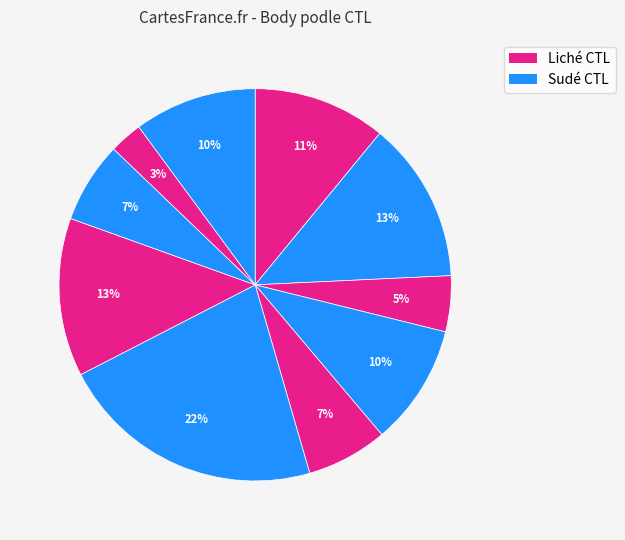

How many slices are in this pie chart?

10